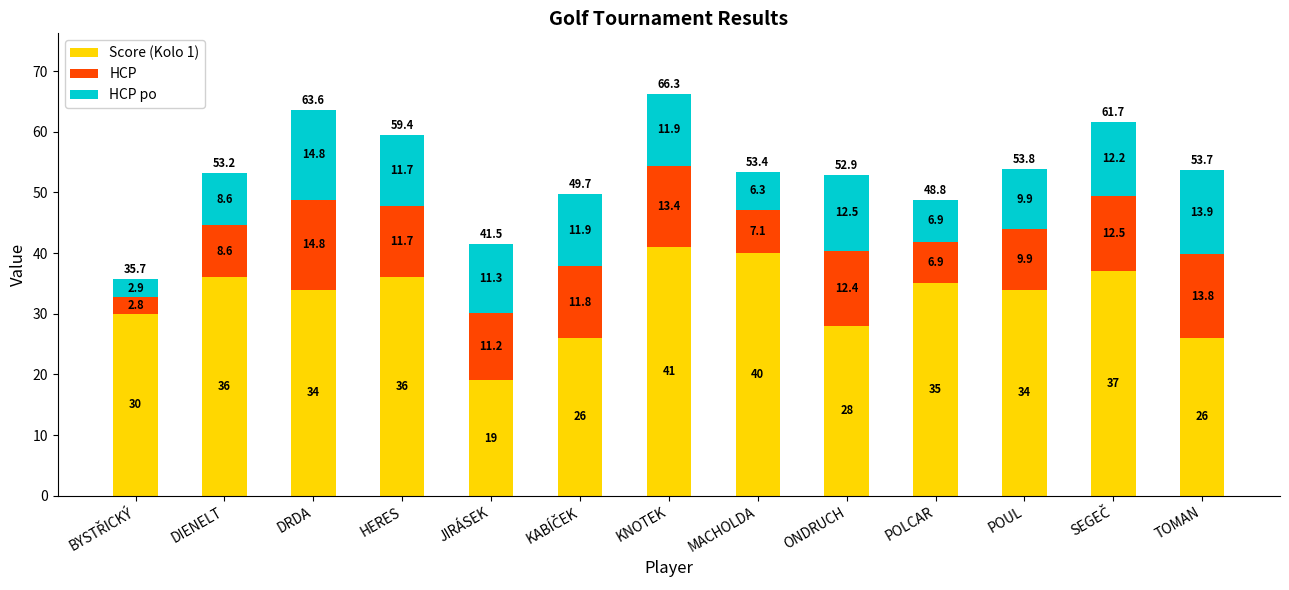

What is the difference between the Score (Kolo 1) values at POUL and JIRÁSEK?

15.0